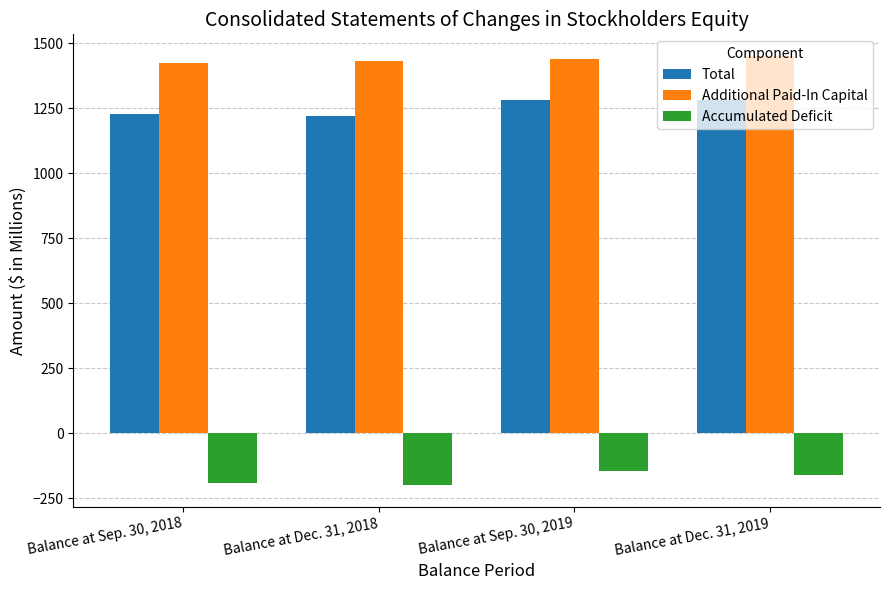

What is the maximum value shown in the chart?

1452.3